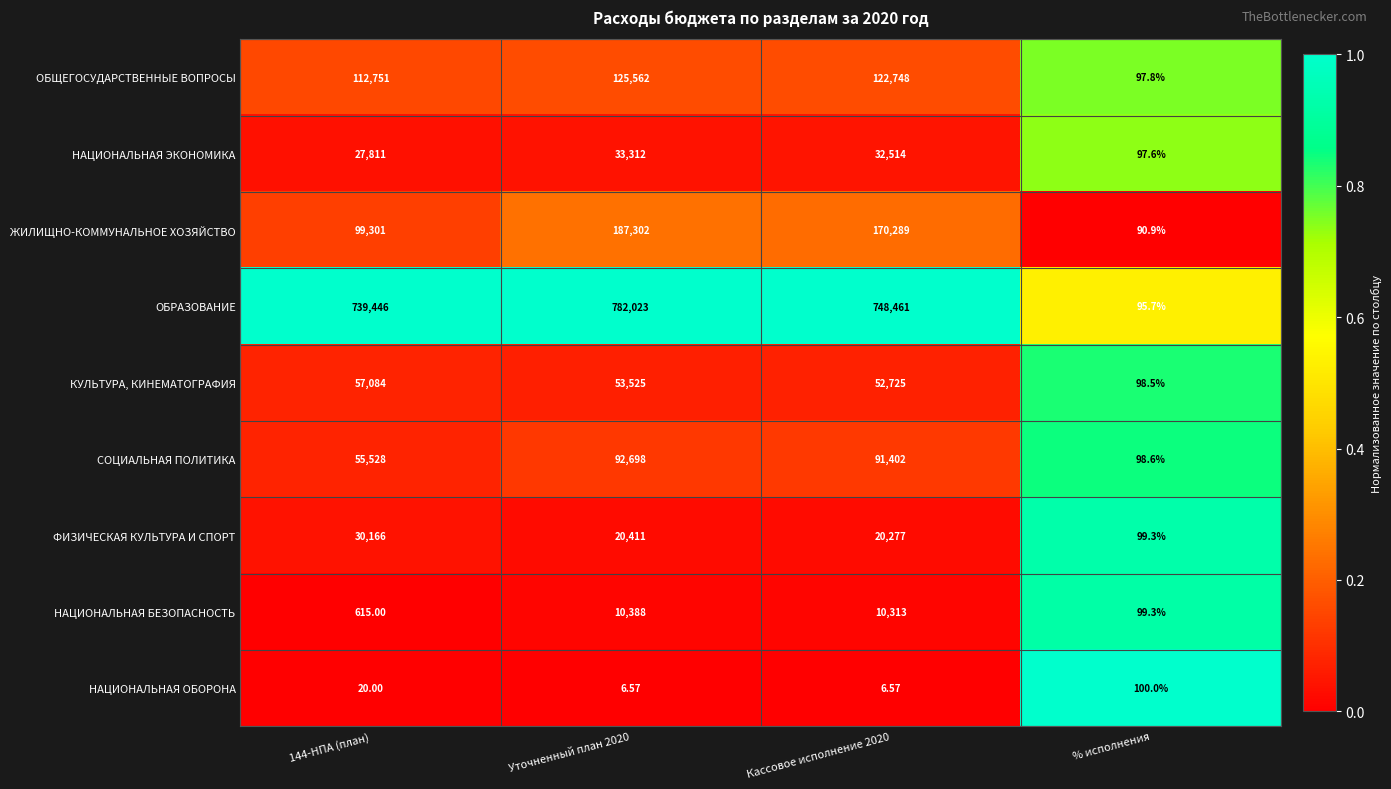

Between 144-НПА (план) and % исполнения, which series saw the biggest shift?

ОБРАЗОВАНИЕ